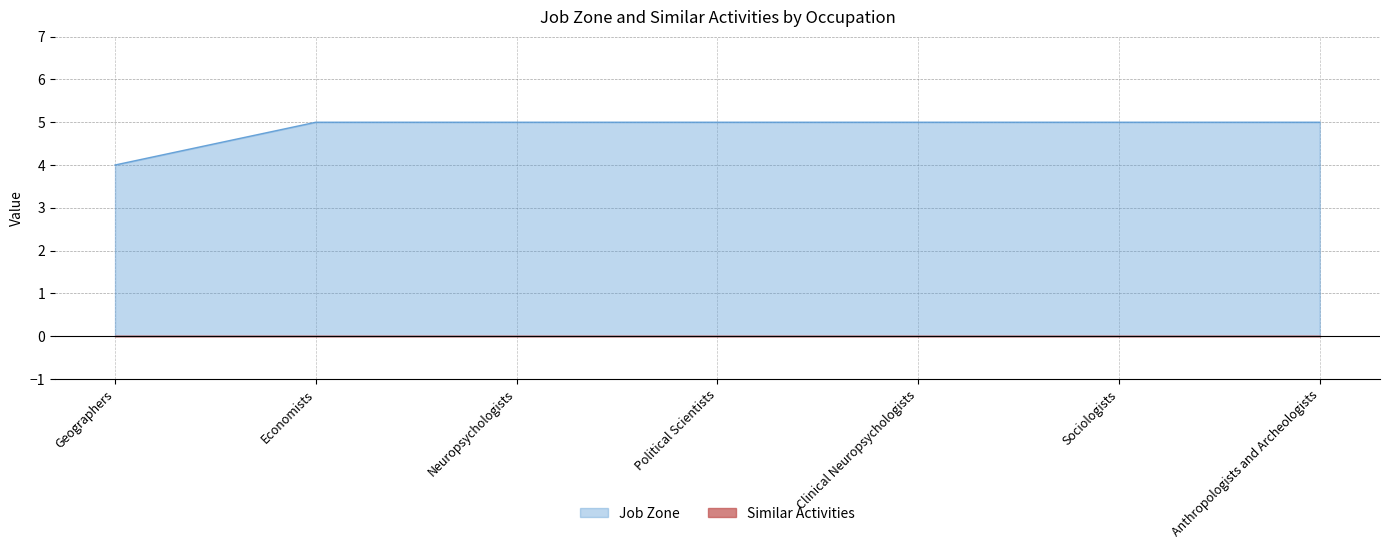

The chart shows a value of 2 at Political Scientists. True or false?

False